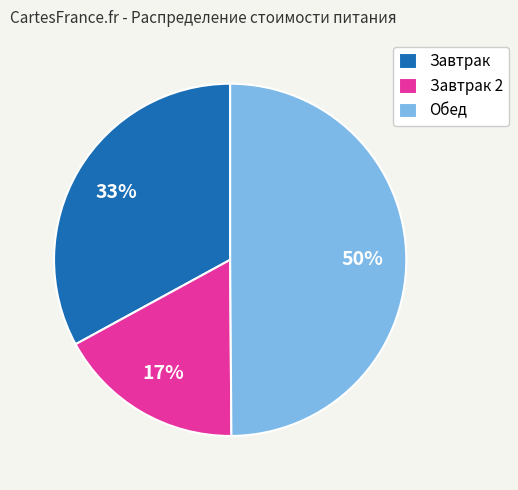

What percentage is the Завтрак 2 slice, to the nearest percent?

17%